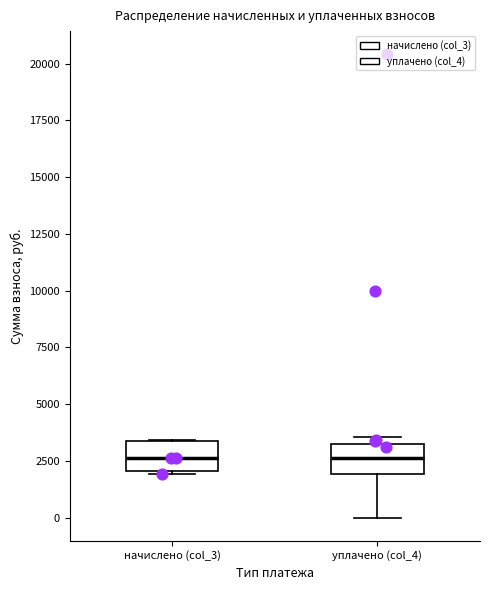

Reading left to right, transcribe this box plot: for each box, give where its median line is, the range the box spans, and where its two whiskers end, as read against the y-axis. The values are not printed on the chart, so give them approximately, as read against the axis.

начислено (col_3): median 2500, box 2000 to 3500, whiskers 2000 to 3500
уплачено (col_4): median 2500, box 2000 to 3000, whiskers 0 to 3500